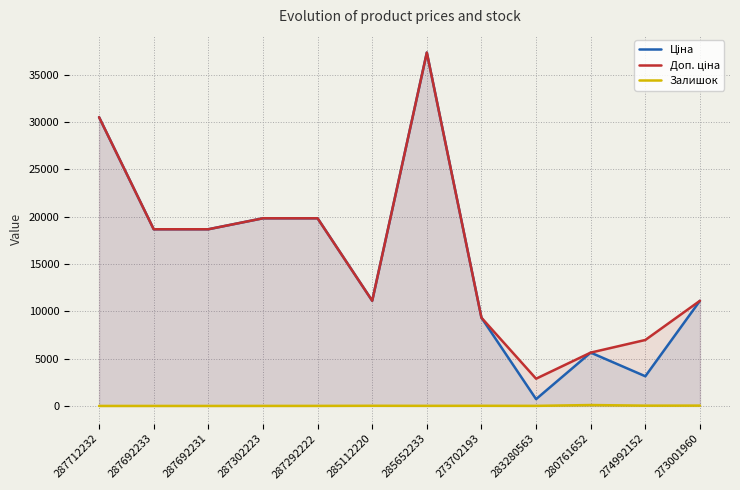

Which series has the largest range (max minus min)?

Ціна